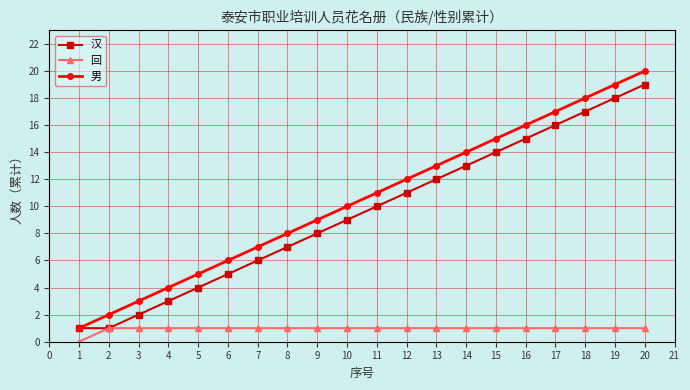

What is the difference between the maximum and minimum values in the 汉 series?

18